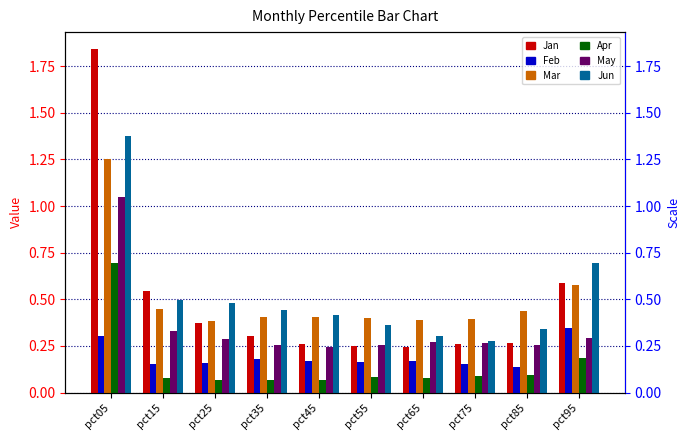

At which label is Mar closest to 0?

pct25